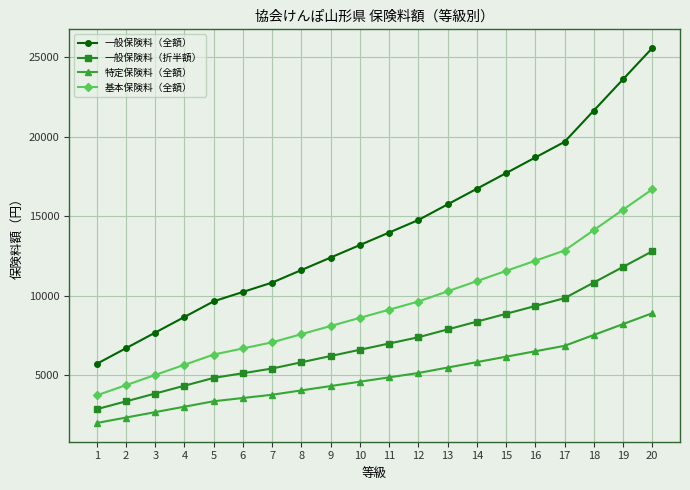

Is the value of 基本保険料（全額） at 6 greater than the value of 特定保険料（全額） at 11?

Yes